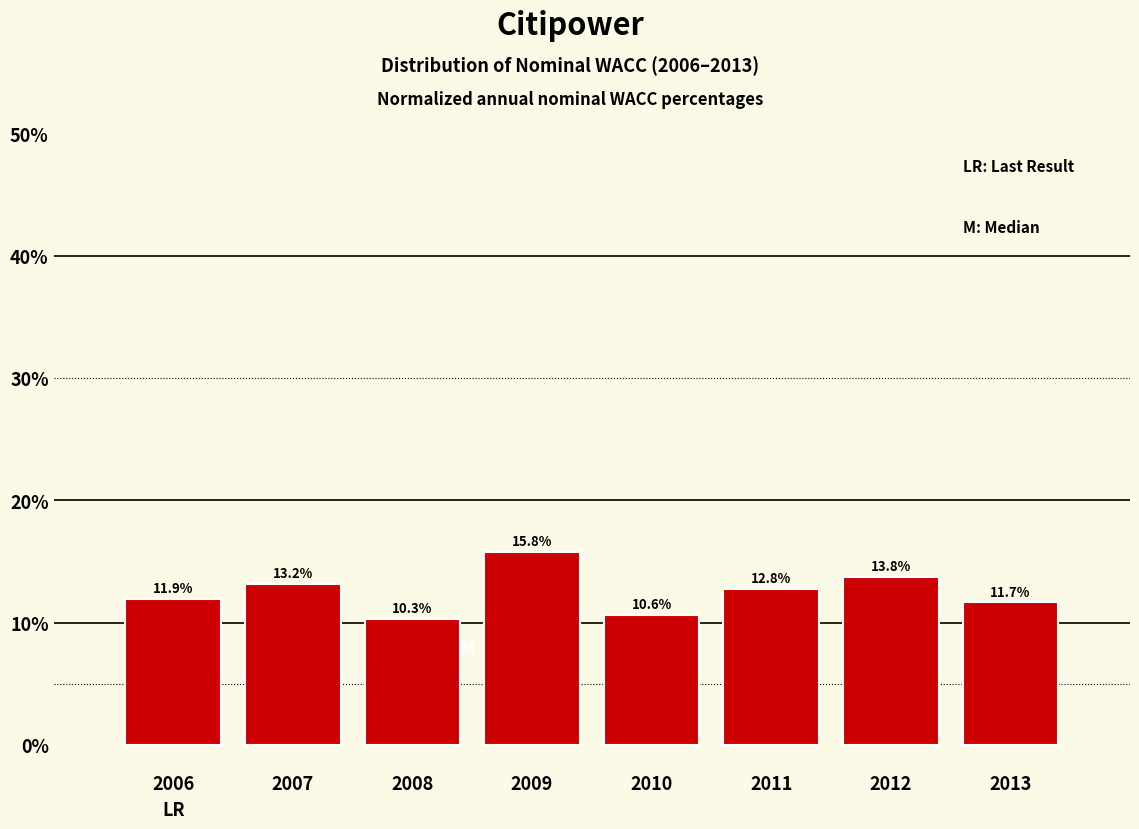

Reading left to right, transcribe all the data shown in this chart.

2006=11.9	2007=13.2	2008=10.3	2009=15.8	2010=10.6	2011=12.8	2012=13.8	2013=11.7